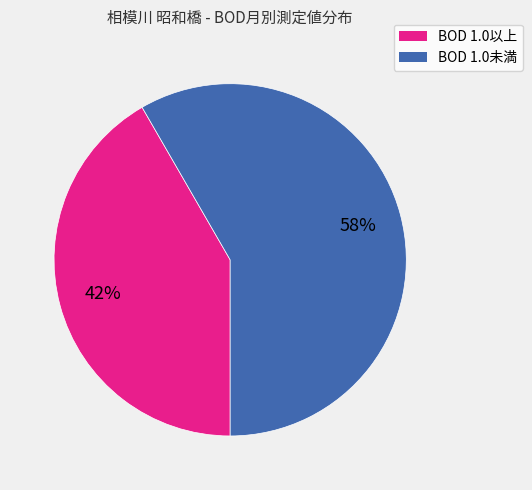

To the nearest percent, what is the average slice percentage?

50%